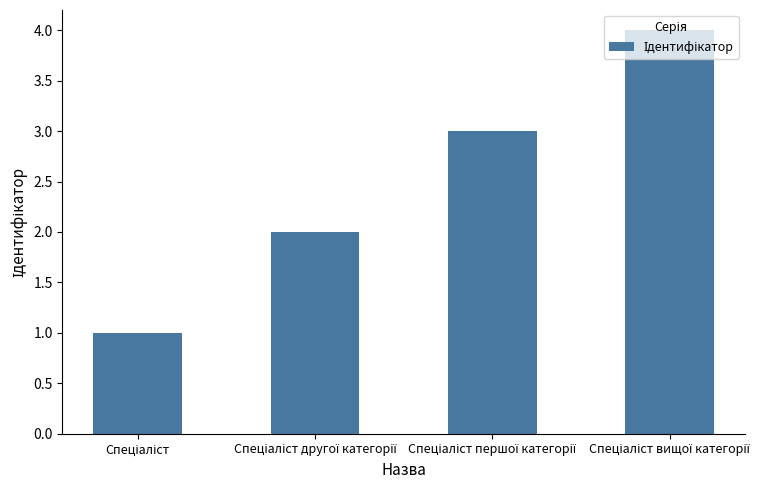

What is the sum of all values?

10